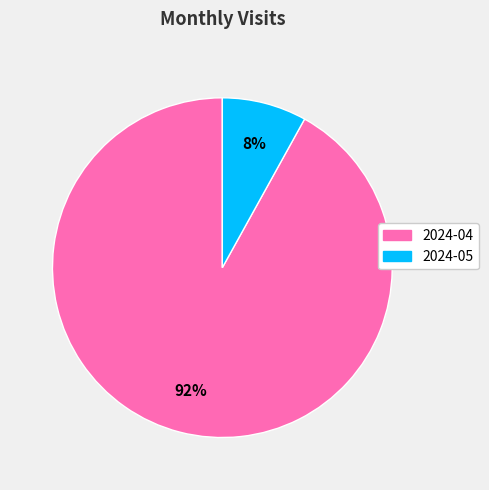

Which slice is the largest?

2024-04